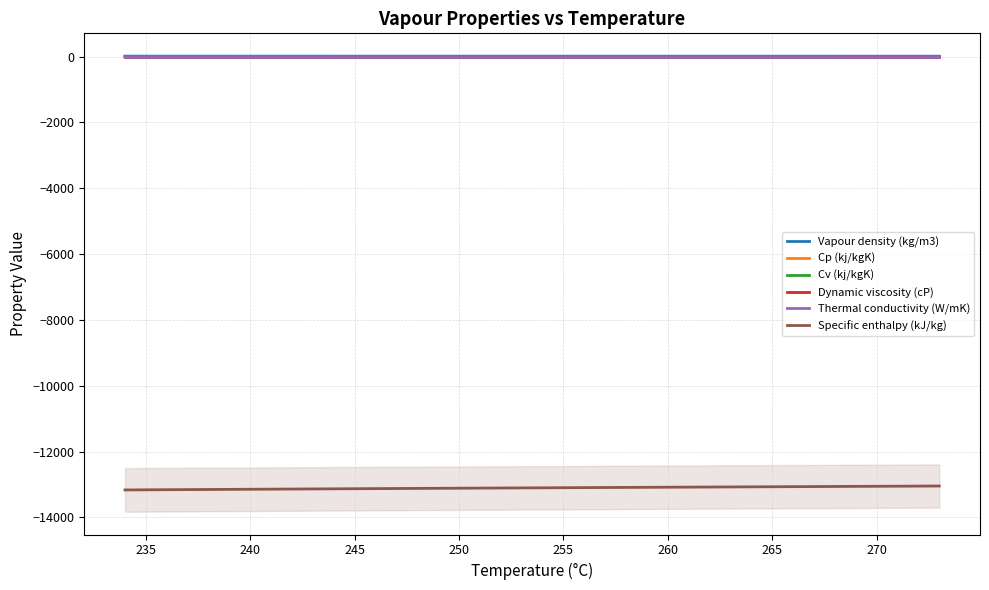

True or false: Specific enthalpy (kJ/kg) and Cv (kj/kgK) intersect in this chart.

False